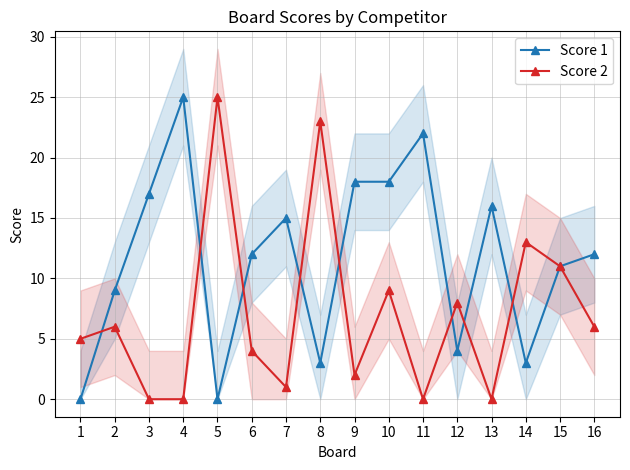

Which category has the highest value across all series?

4